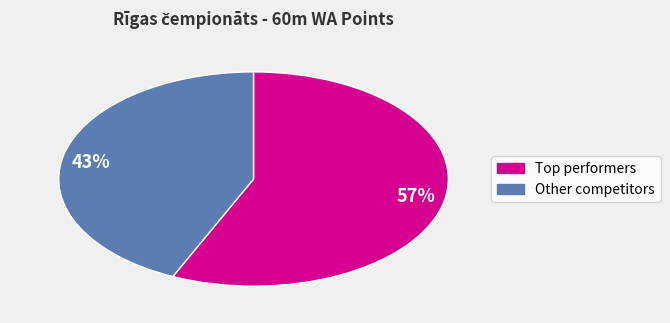

Is the sum of 57% and 43% greater than half?

Yes